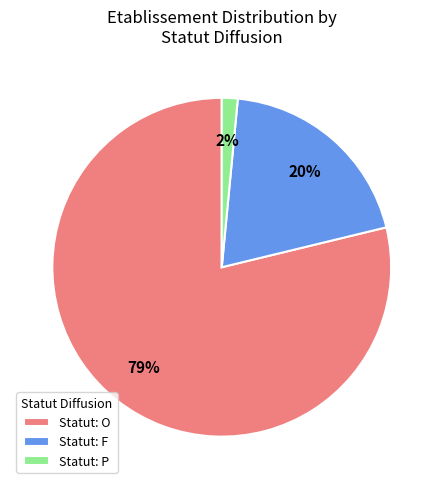

How many slices are in this pie chart?

3